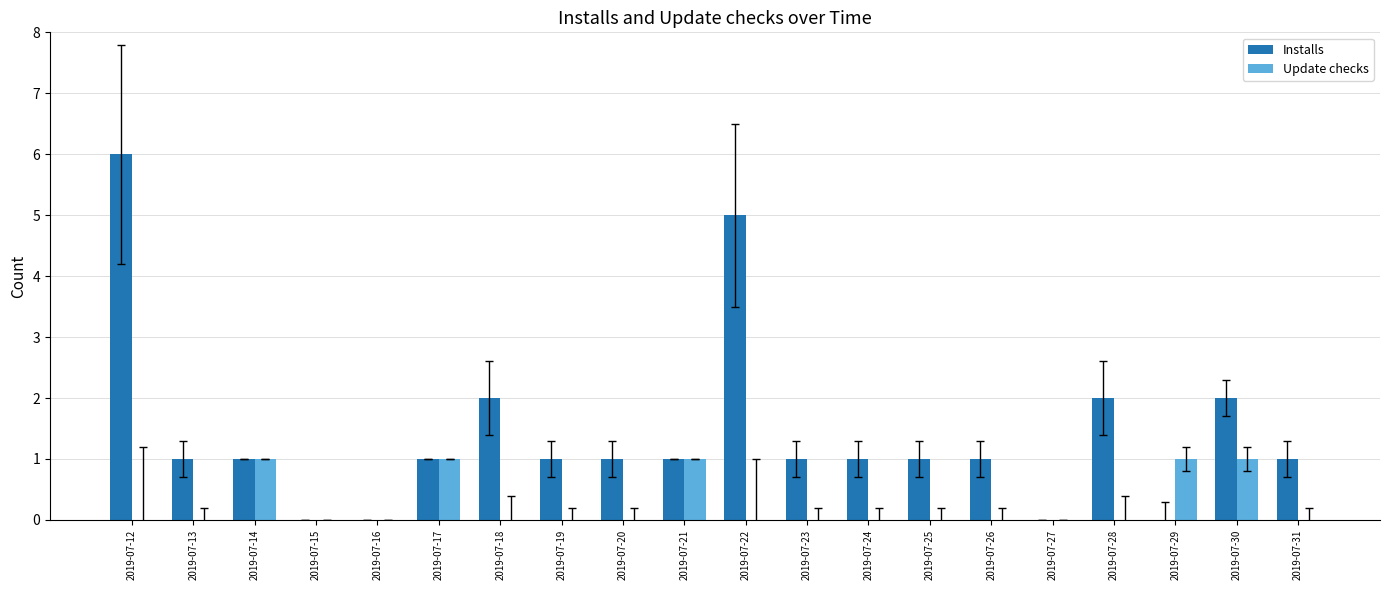

Between 2019-07-21 and 2019-07-29, which series saw the biggest shift?

Installs